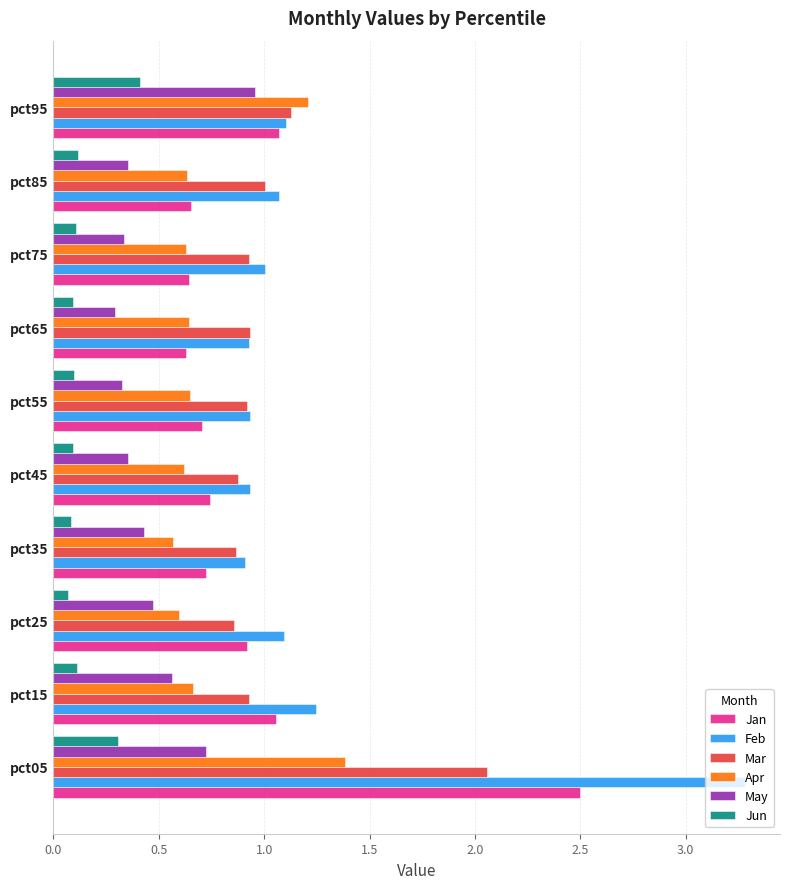

At which label is May closest to 0?

pct65